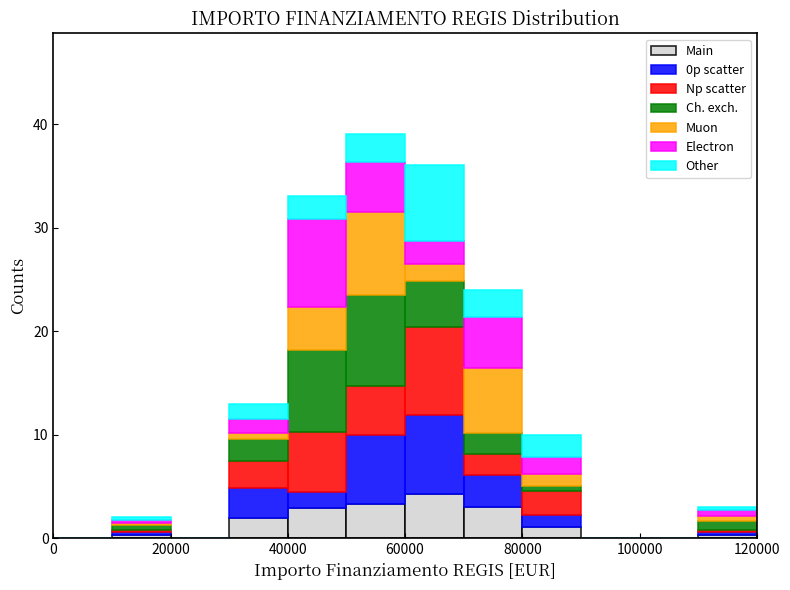

Reading left to right, transcribe this chart: for each stacked bar, give the range it covers on the x-axis and its total height. The values are not printed on the chart, so give them approximately, as read against the axis.

0 to 10000: 0
10000 to 20000: 2
20000 to 30000: 0
30000 to 40000: 13
40000 to 50000: 33
50000 to 60000: 39
60000 to 70000: 36
70000 to 80000: 24
80000 to 90000: 10
90000 to 100000: 0
100000 to 110000: 0
110000 to 120000: 3